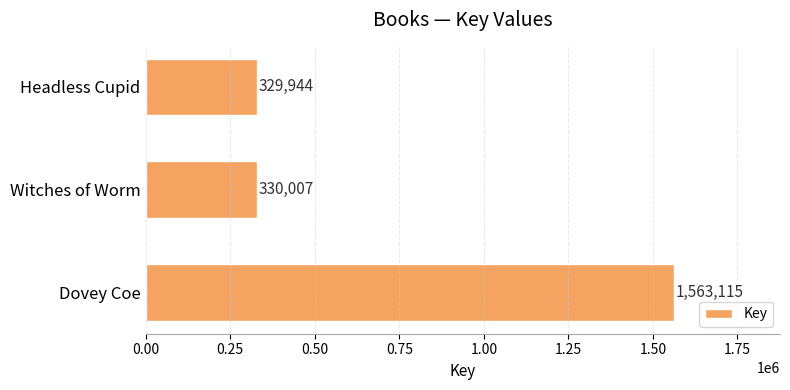

Rank the categories by value from highest to lowest.

Dovey Coe, Witches of Worm, Headless Cupid